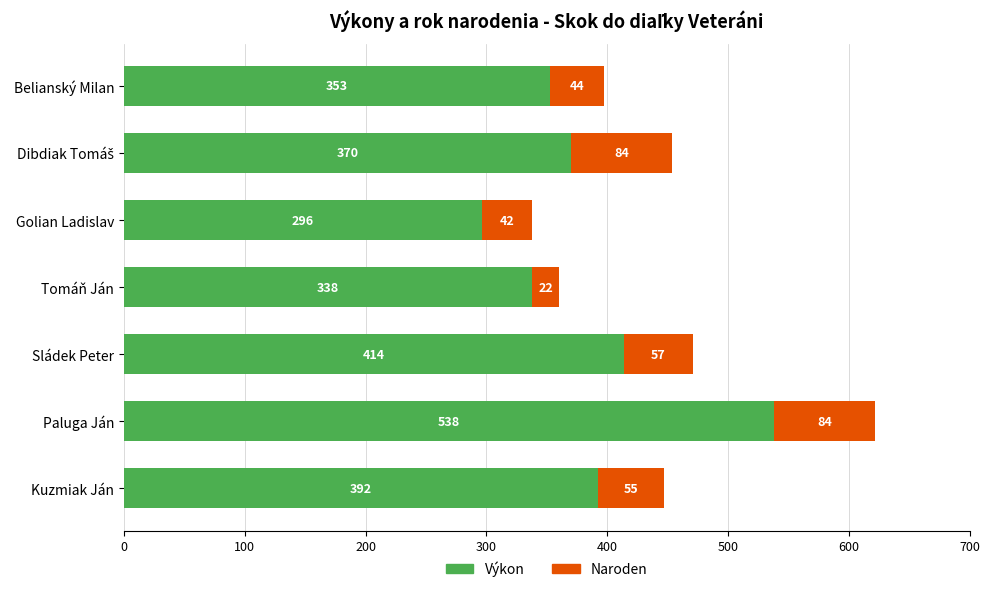

What are all the series names shown in the legend?

Výkon, Naroden